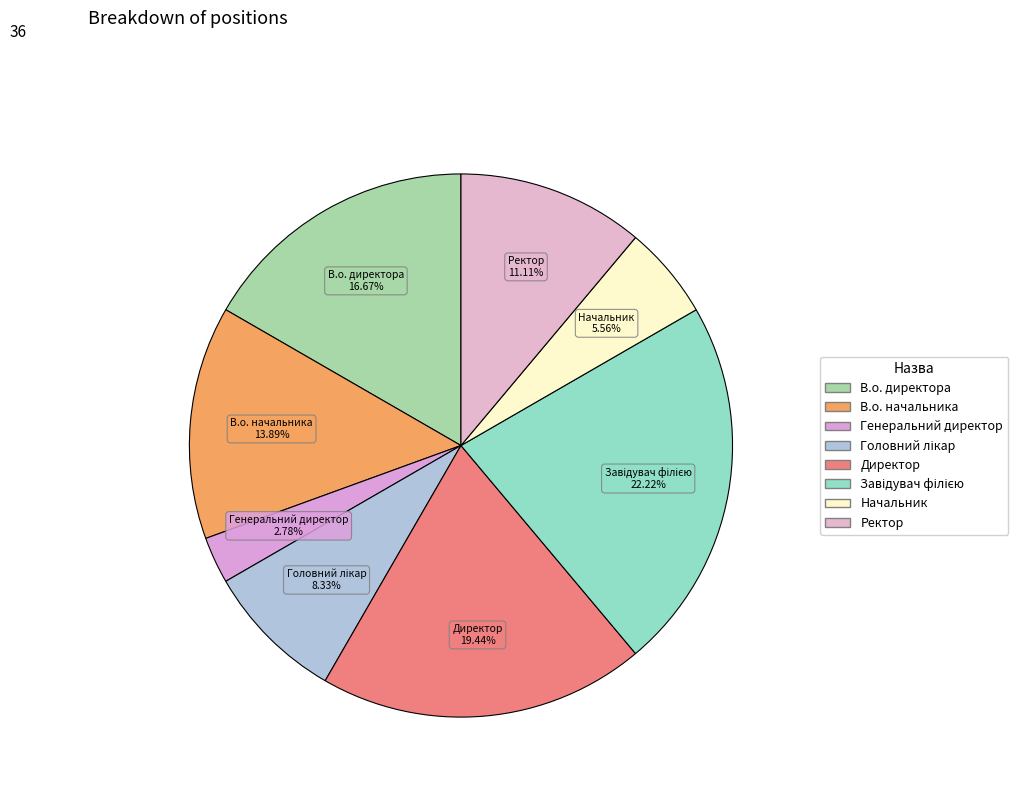

To the nearest percent, what is the average slice percentage?

12%